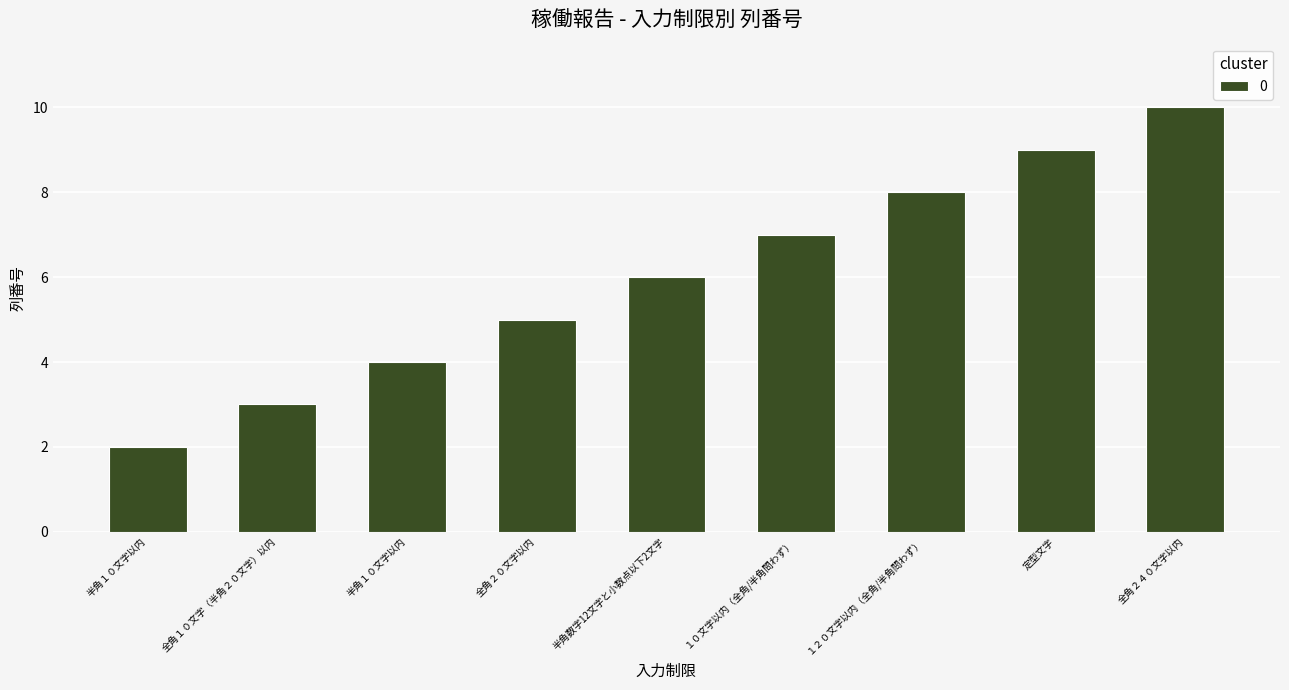

Rank the categories by value from highest to lowest.

全角２４０文字以内, 定型文字, １２０文字以内（全角/半角問わず）, １０文字以内（全角/半角問わず）, 半角数字12文字と小数点以下2文字, 全角２０文字以内, 半角１０文字以内, 全角１０文字（半角２０文字）以内, 半角１０文字以内